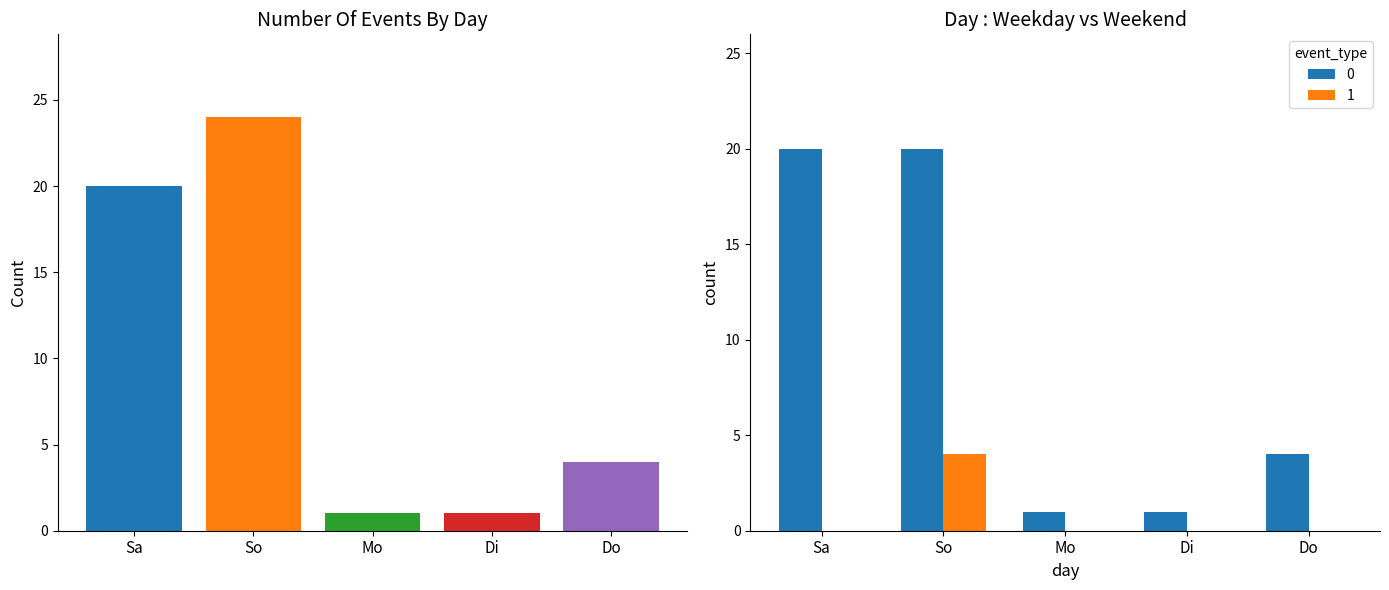

At which label is the value closest to 10?

Do